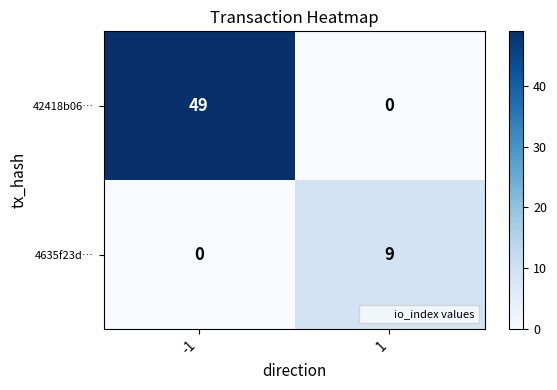

What is the sum of all 4635f23d… values?

9